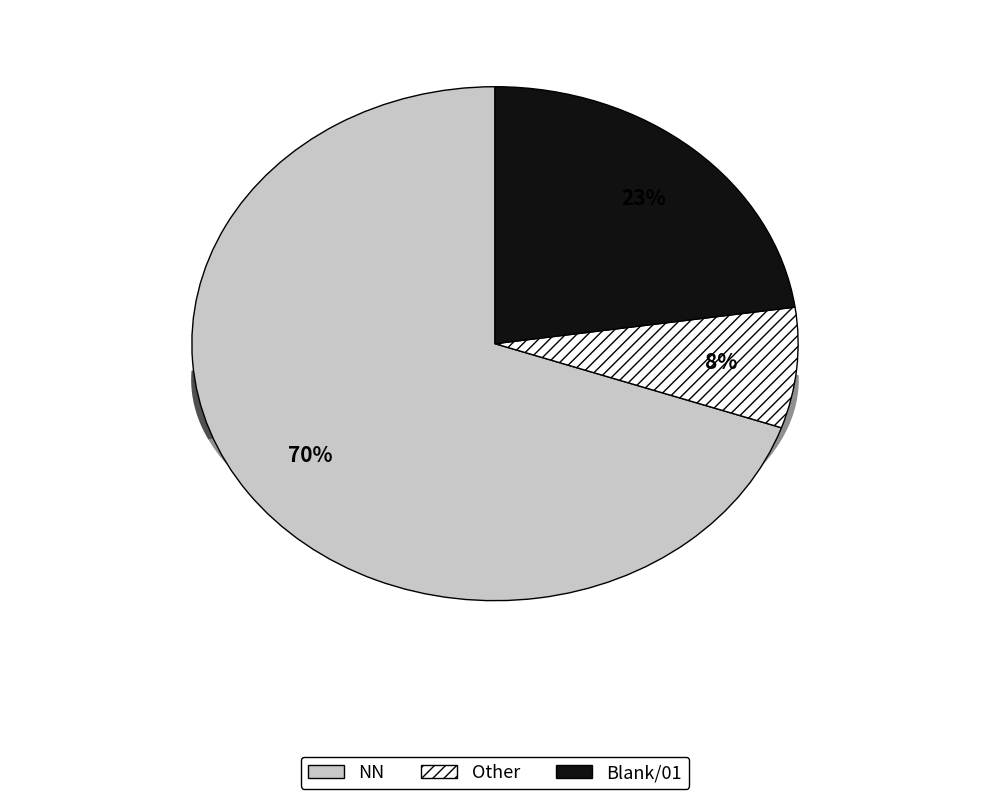

Do 01 and  together represent more than half of the pie?

No